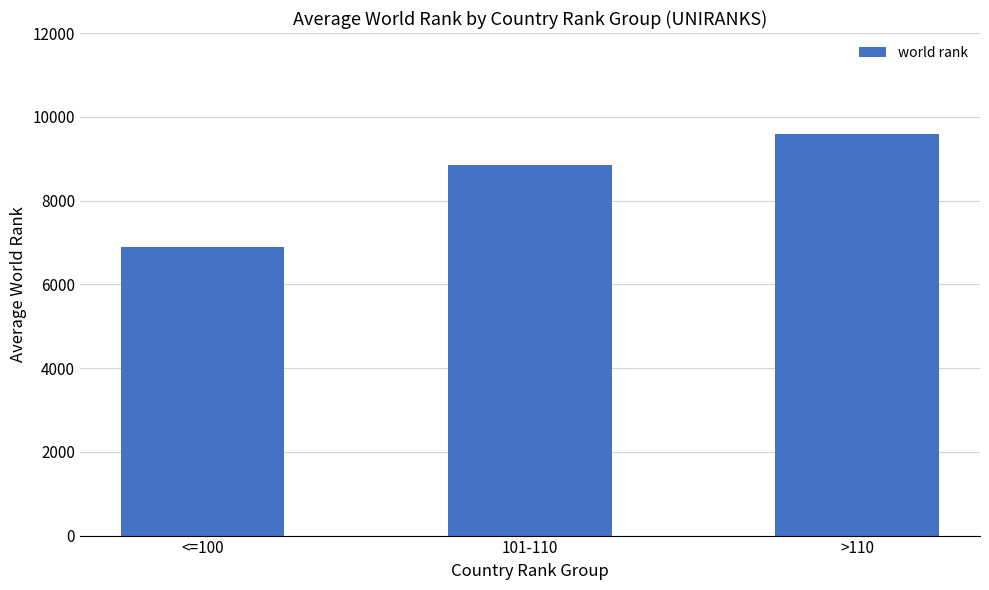

What is the sum of the values at 101-110 and <=100?

15732